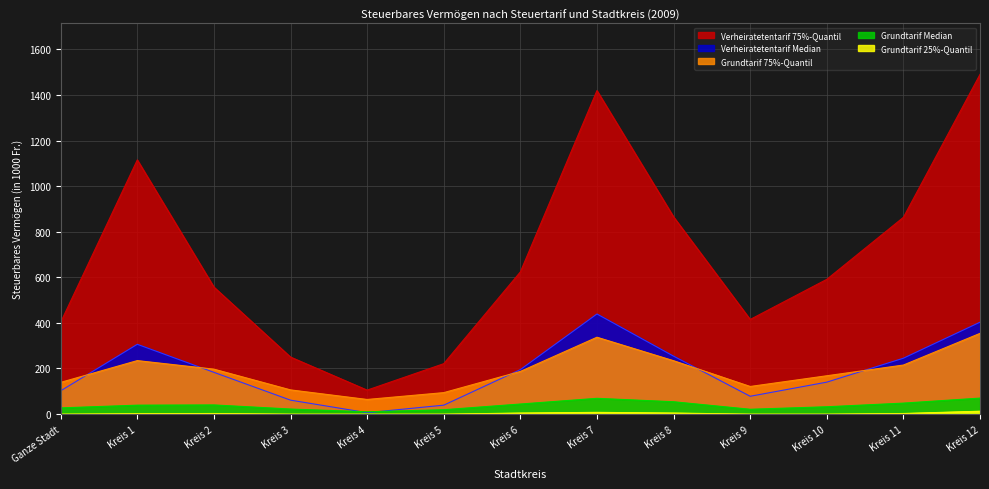

Which series has the widest spread of values?

Verheiratetentarif 75%-Quantil